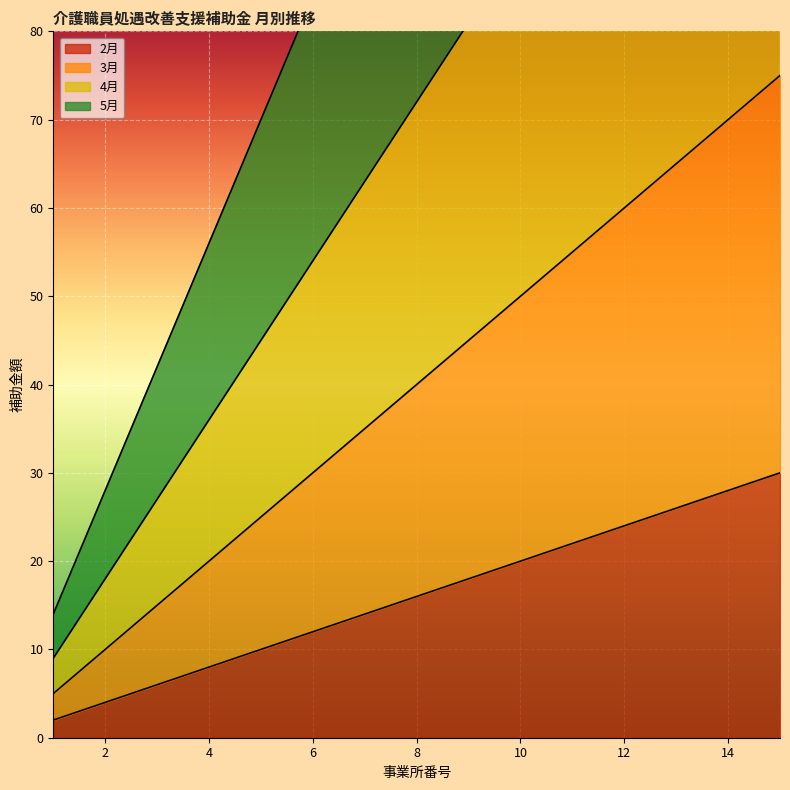

At which category does the chart reach its peak across all series?

15